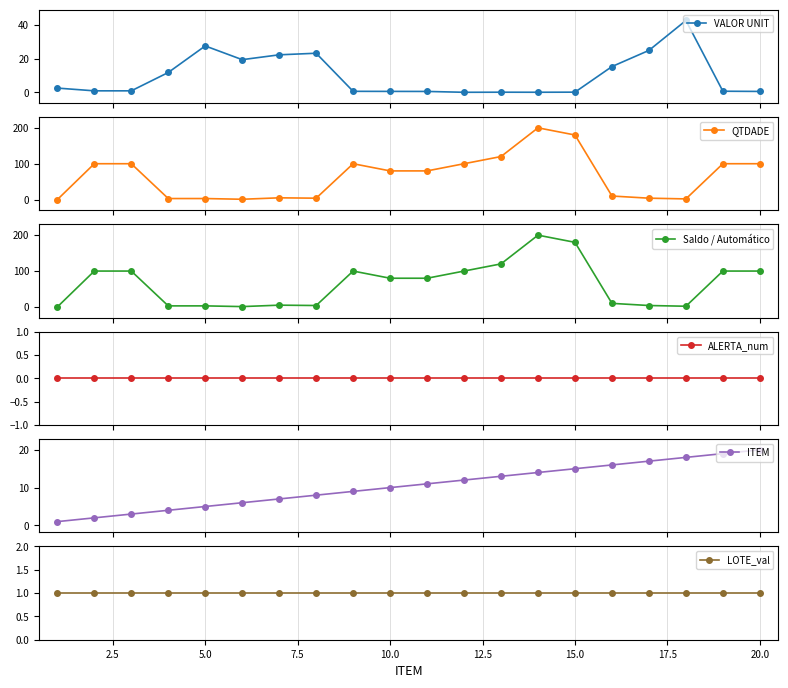

Reading left to right, list all the values displayed in this chart.

VALOR UNIT: 2.6	0.9	0.9	11.8	27.6	19.4	22.3	23.2	0.7	0.6	0.6	0.1	0.1	0.1	0.2	15.3	24.9	42.6	0.7	0.6
QTDADE: 0.0	100.0	100.0	3.0	3.0	1.0	5.0	4.0	100.0	80.0	80.0	100.0	120.0	200.0	180.0	10.0	4.0	2.0	100.0	100.0
Saldo / Automático: 0.0	100.0	100.0	3.0	3.0	1.0	5.0	4.0	100.0	80.0	80.0	100.0	120.0	200.0	180.0	10.0	4.0	2.0	100.0	100.0
ALERTA_num: 0.0	0.0	0.0	0.0	0.0	0.0	0.0	0.0	0.0	0.0	0.0	0.0	0.0	0.0	0.0	0.0	0.0	0.0	0.0	0.0
ITEM: 1.0	2.0	3.0	4.0	5.0	6.0	7.0	8.0	9.0	10.0	11.0	12.0	13.0	14.0	15.0	16.0	17.0	18.0	19.0	20.0
LOTE_val: 1.0	1.0	1.0	1.0	1.0	1.0	1.0	1.0	1.0	1.0	1.0	1.0	1.0	1.0	1.0	1.0	1.0	1.0	1.0	1.0